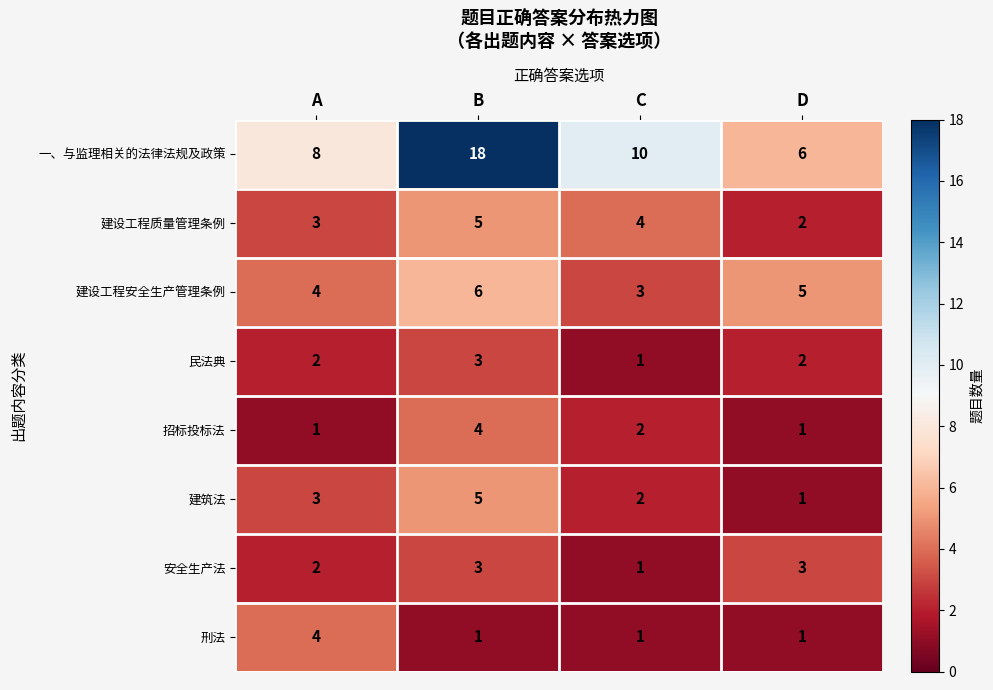

What is the difference between the highest and lowest values at C?

9